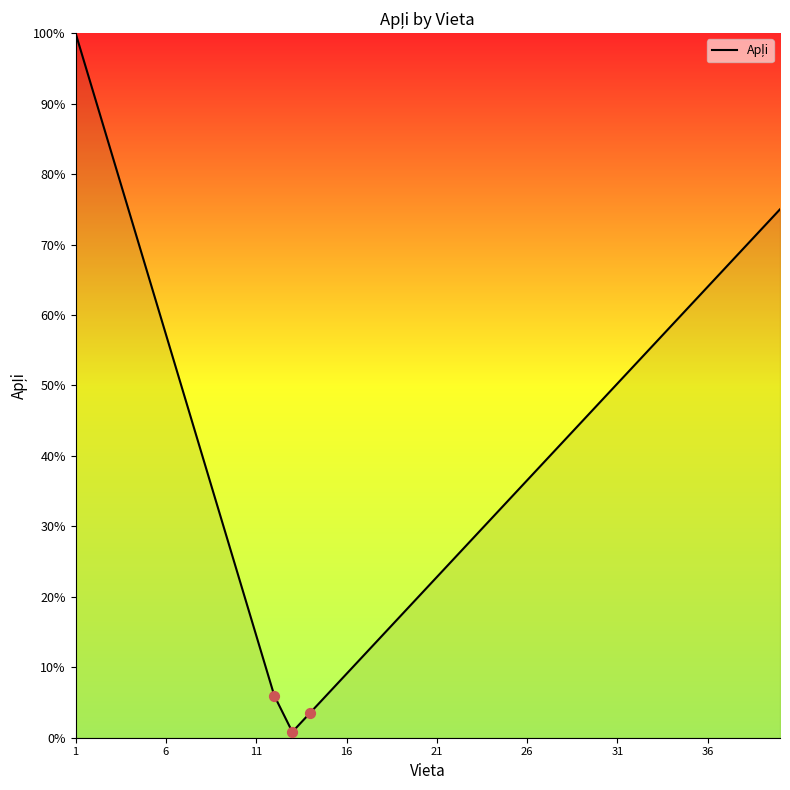

What is the difference between the maximum and minimum values?

99.2